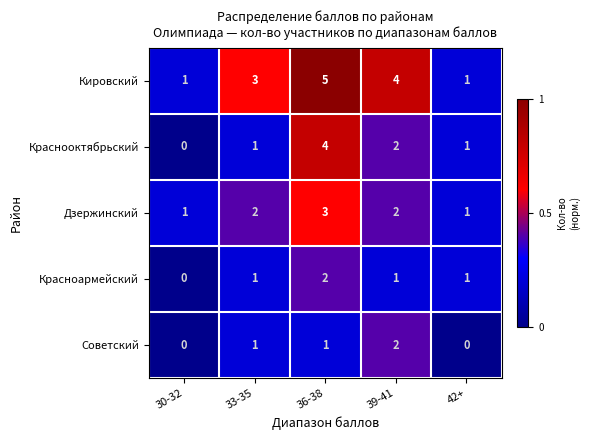

True or false: Дзержинский has a value of 3 at 36-38.

True